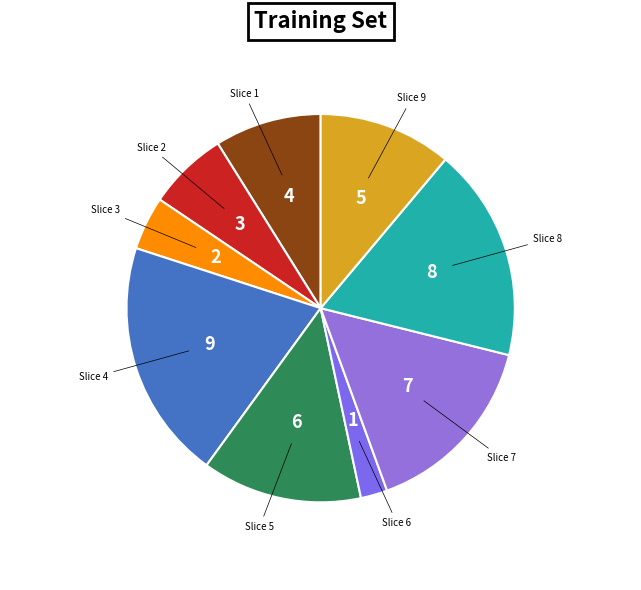

Does 5 represent more than half of the total?

No